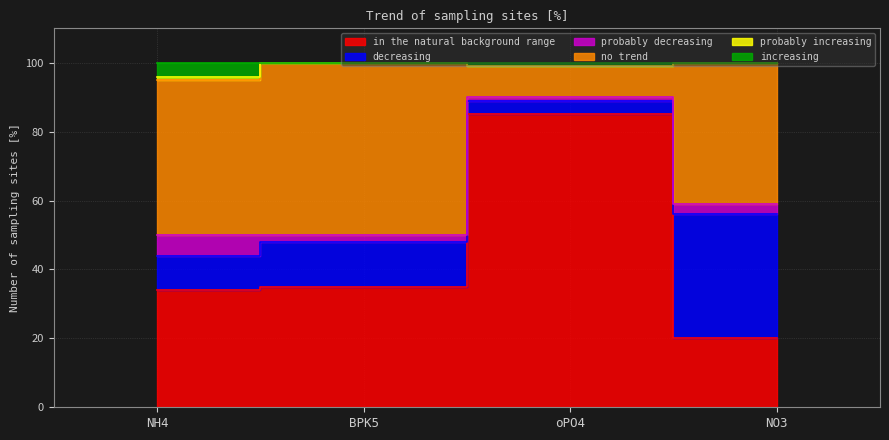

Is it true that in the natural background range equals 11 at NO3?

False